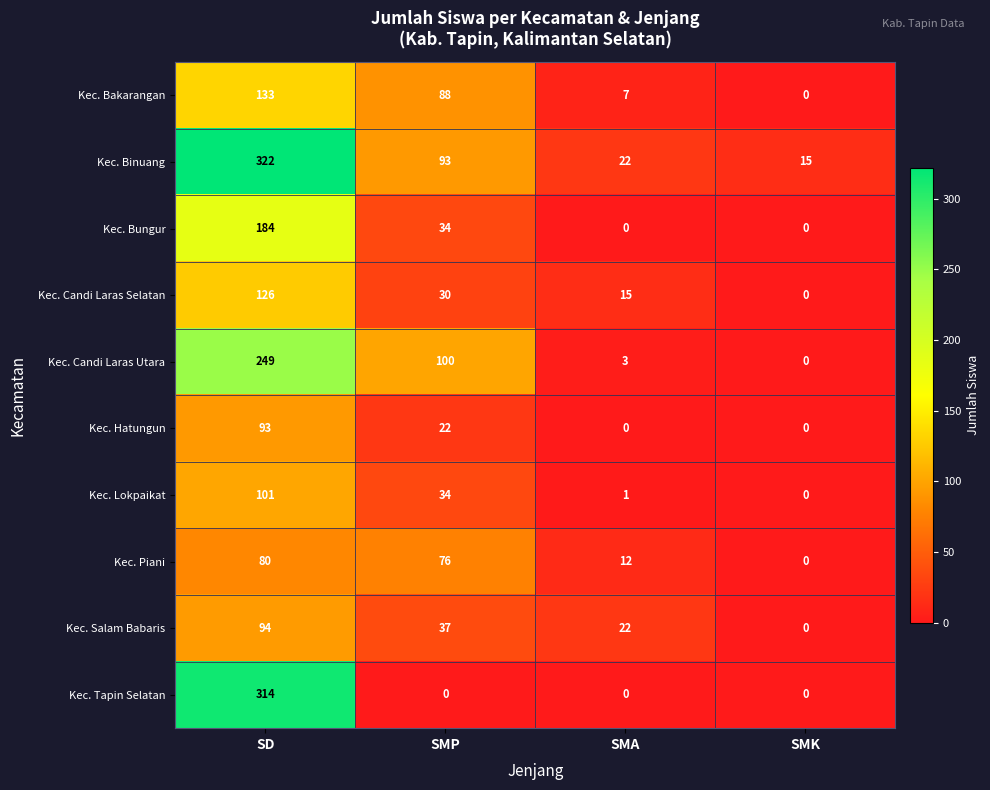

What is the sum of all Kec. Hatungun values?

115